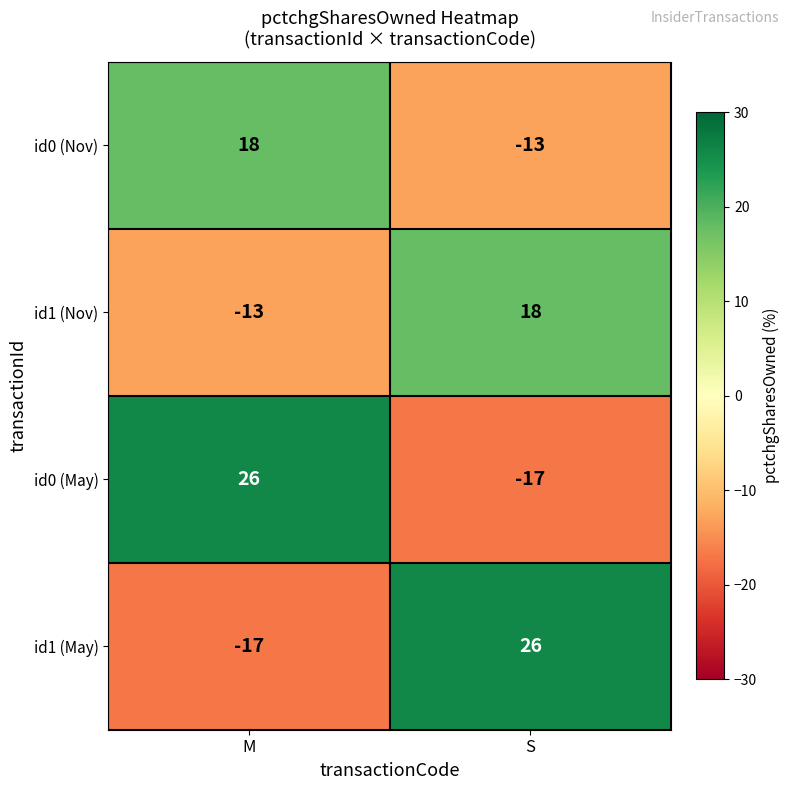

What is the sum of all id0 (May) values?

9